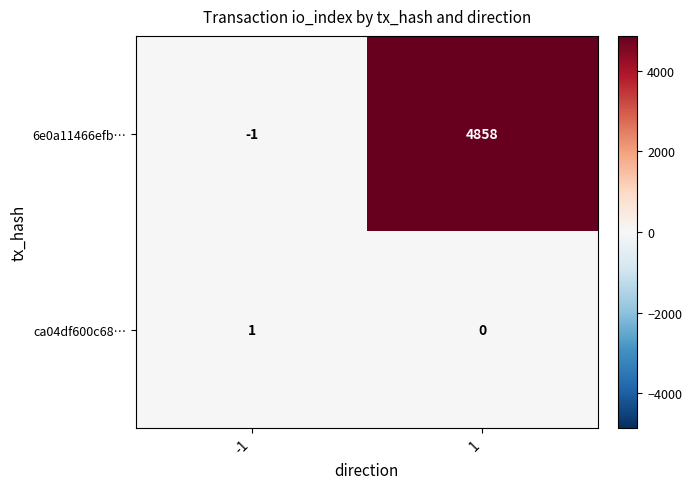

Rank the series by their average value, from lowest to highest.

ca04df600c68…, 6e0a11466efb…